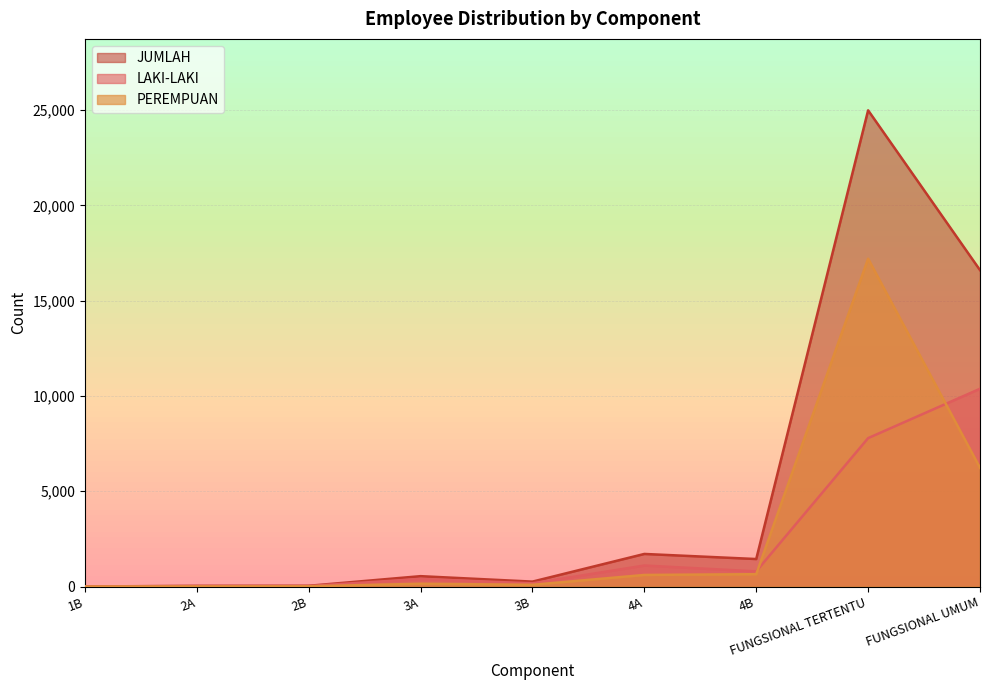

Does the chart have visible grid lines?

Yes